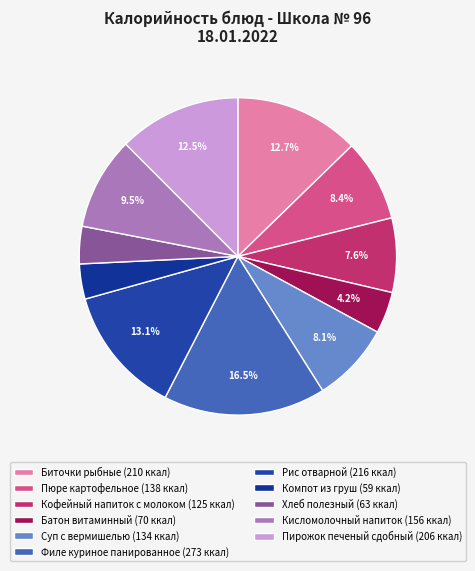

Is it true that Кофейный напиток с молоком is 1% of the pie?

False